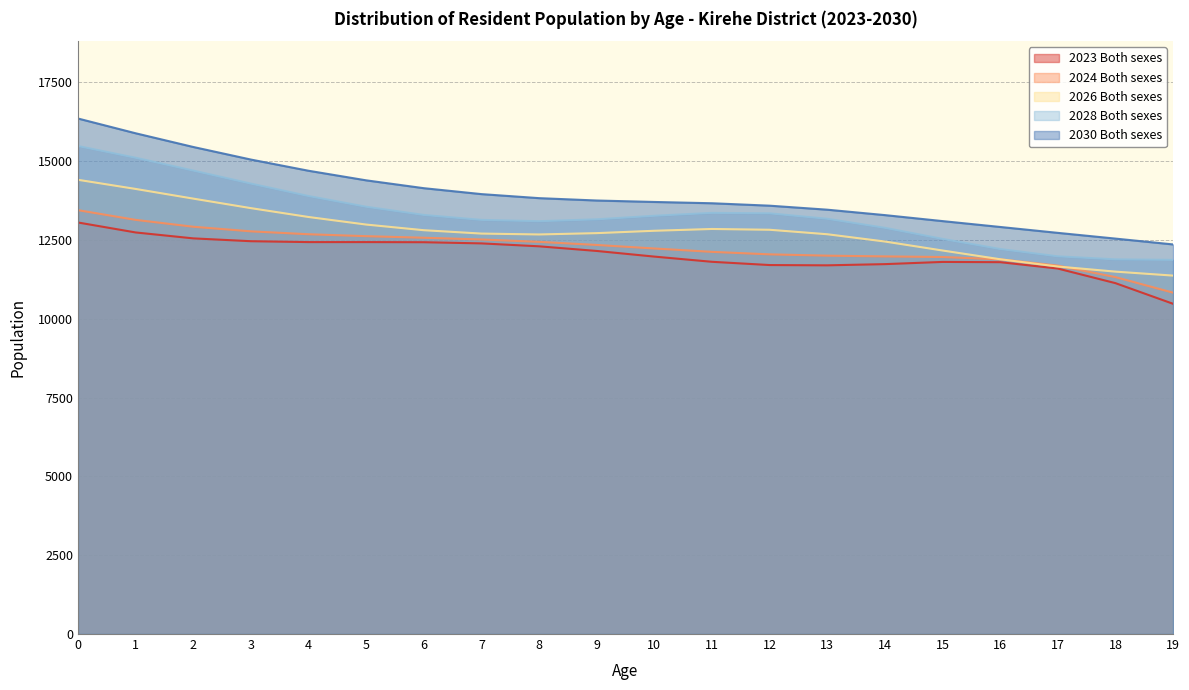

List the series in order of their peak value, highest first.

2030 Both sexes, 2028 Both sexes, 2026 Both sexes, 2024 Both sexes, 2023 Both sexes